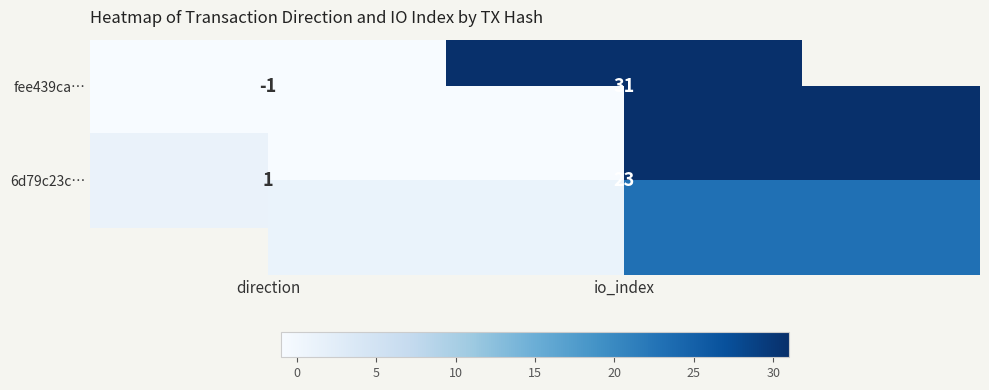

What value does the 6d79c23c… series have at io_index, to the nearest 5?

25